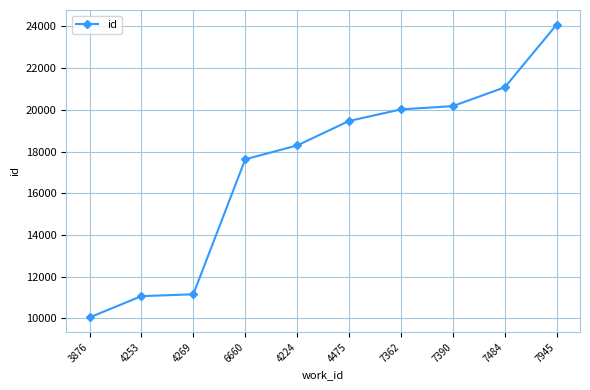

What is the smallest value displayed?

10044